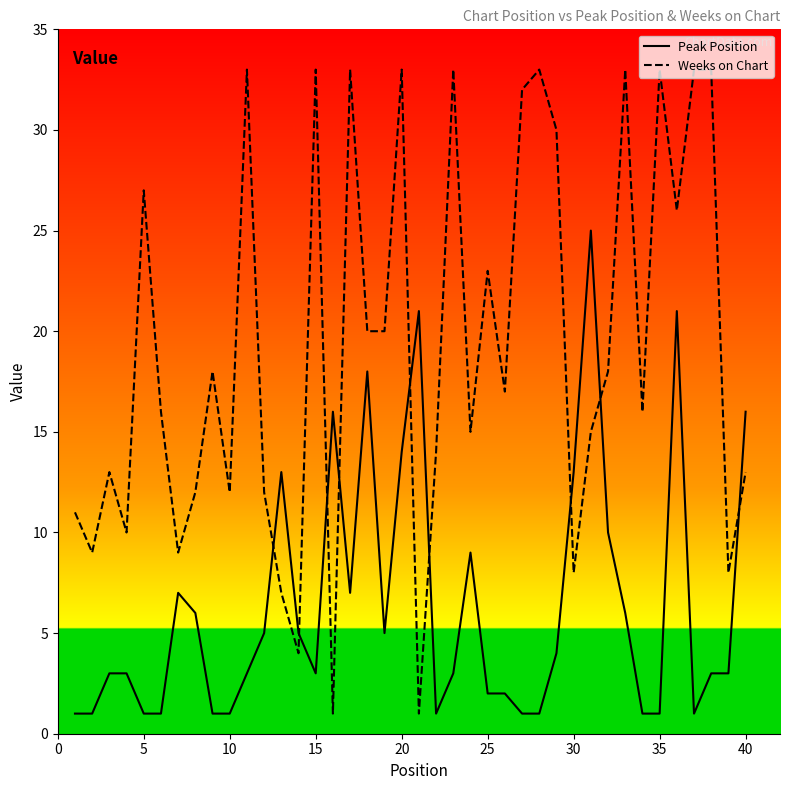

How many lines are shown in the chart?

2